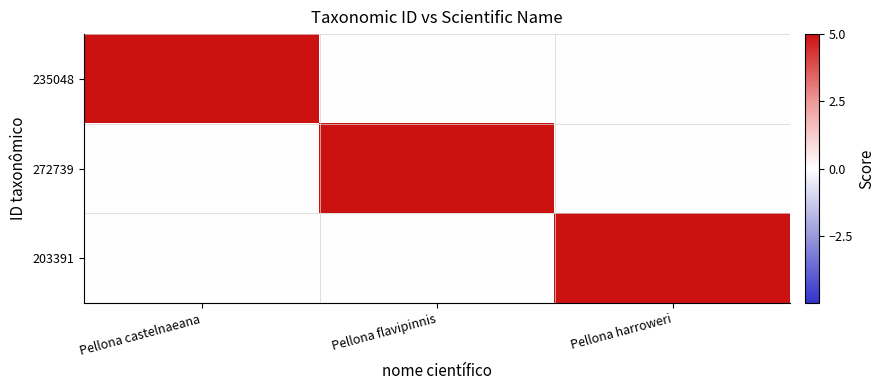

Reading right to left, what are all the values shown in this chart?

235048: Pellona harroweri=0	Pellona flavipinnis=0	Pellona castelnaeana=5
272739: Pellona harroweri=0	Pellona flavipinnis=5	Pellona castelnaeana=0
203391: Pellona harroweri=5	Pellona flavipinnis=0	Pellona castelnaeana=0